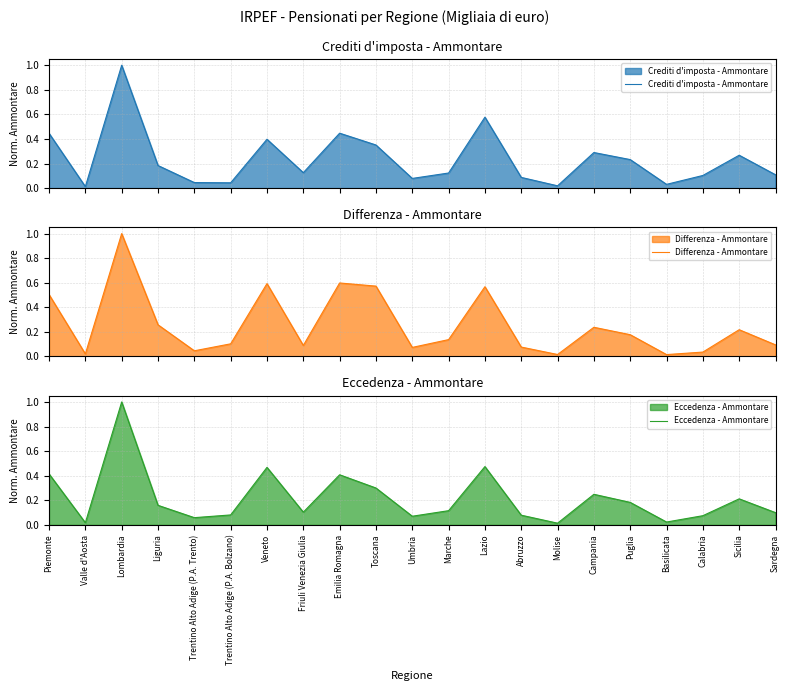

Count the number of data series in this chart.

3